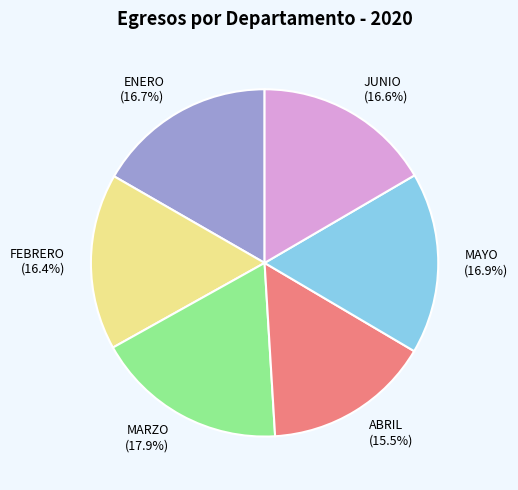

What is the smallest slice in the pie chart?

ABRIL